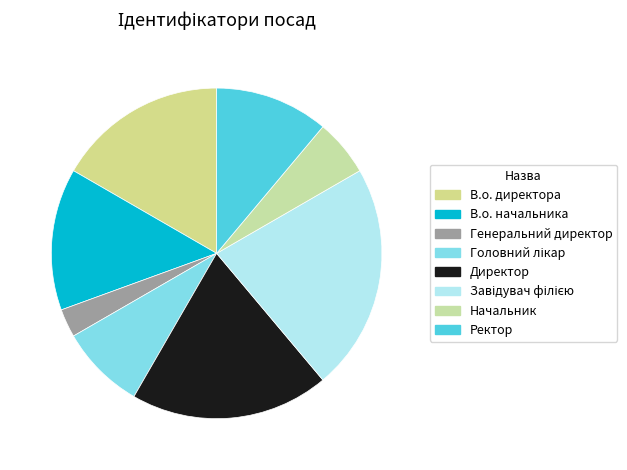

To the nearest percent, what is the difference between the Завідувач філією and Директор slice percentages?

3%